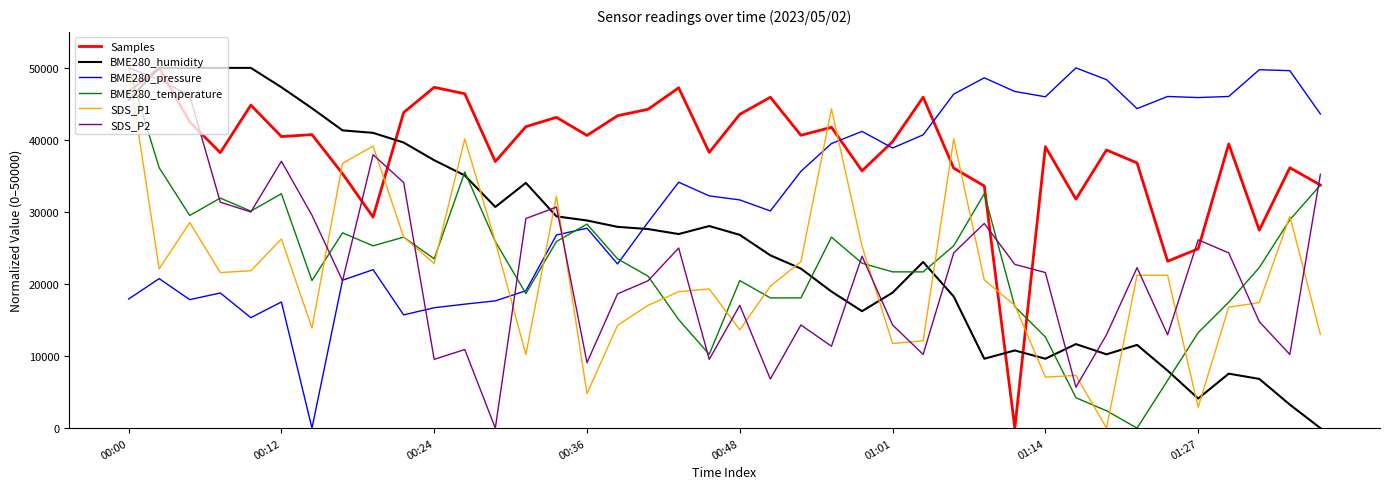

True or false: BME280_pressure and Samples cross at least once.

True